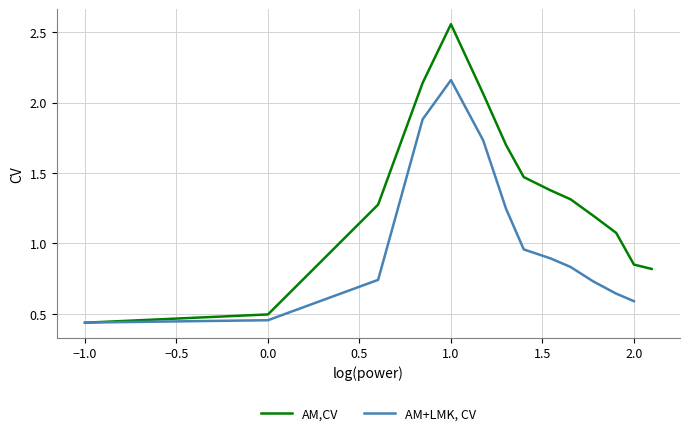

What is the value of the 1st point from the left?

-1.0